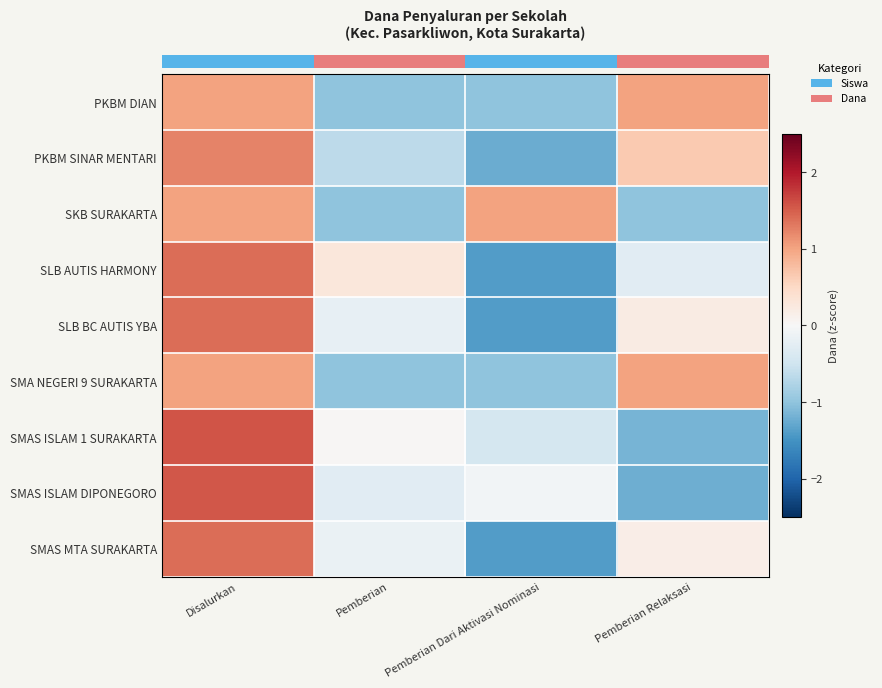

Which category has the lowest value across all series?

Pemberian Dari Aktivasi Nominasi